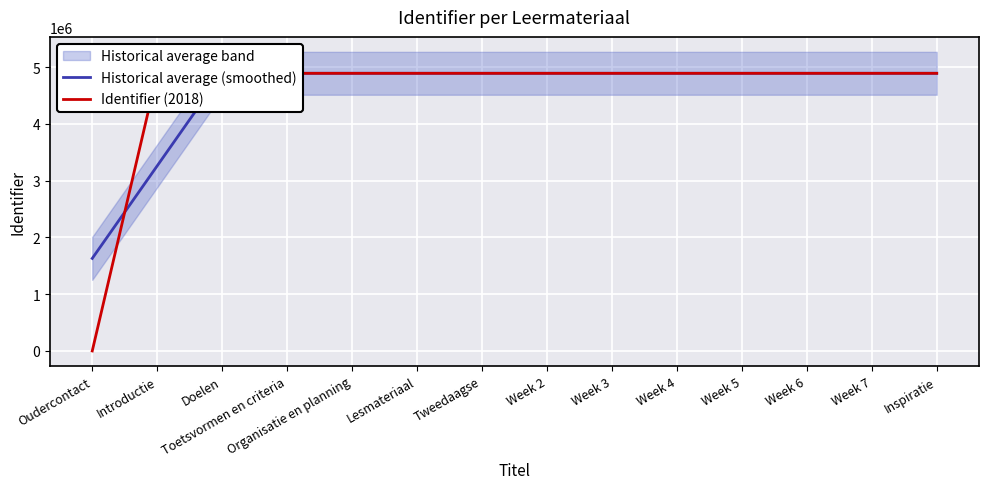

At which category is the sum across all series the highest?

Inspiratie